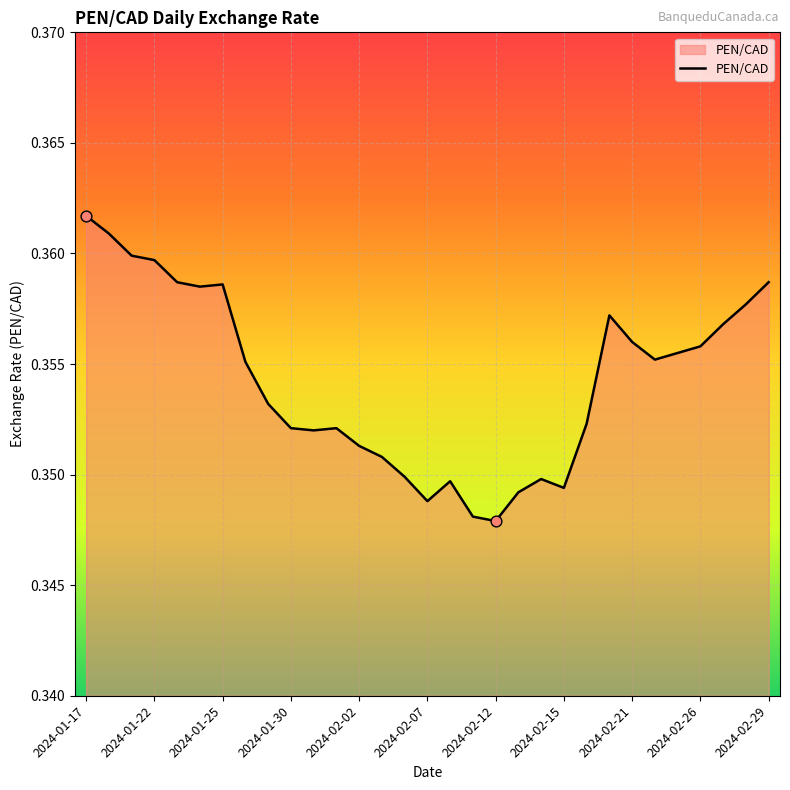

Is this an area chart (filled region under the line)?

Yes